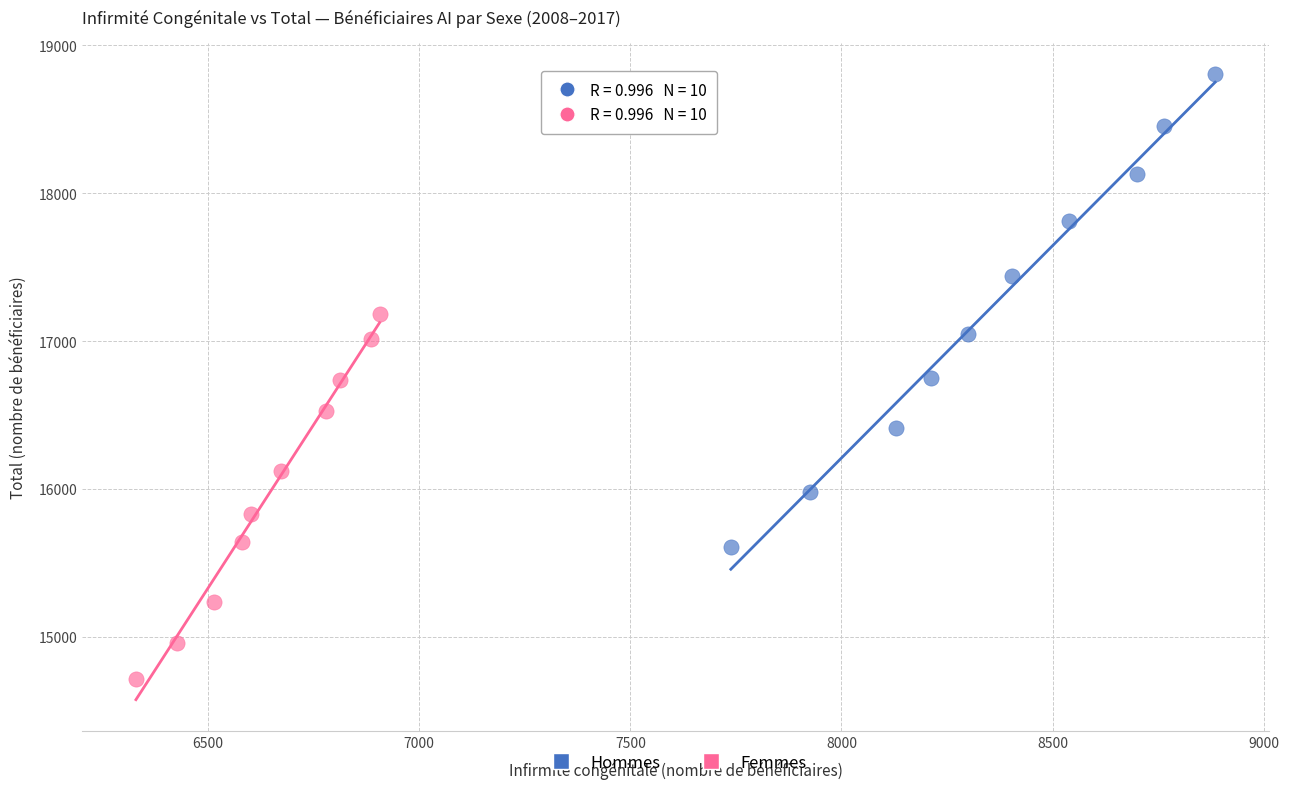

Which series has the largest Y range (max minus min)?

Hommes